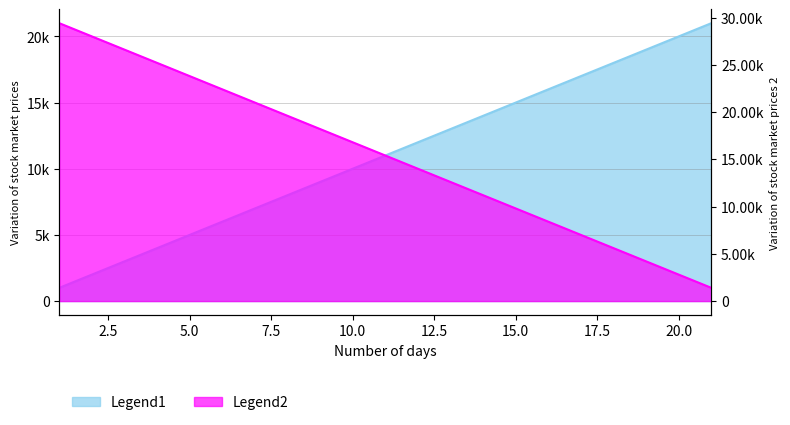

How many distinct data groups are displayed?

2